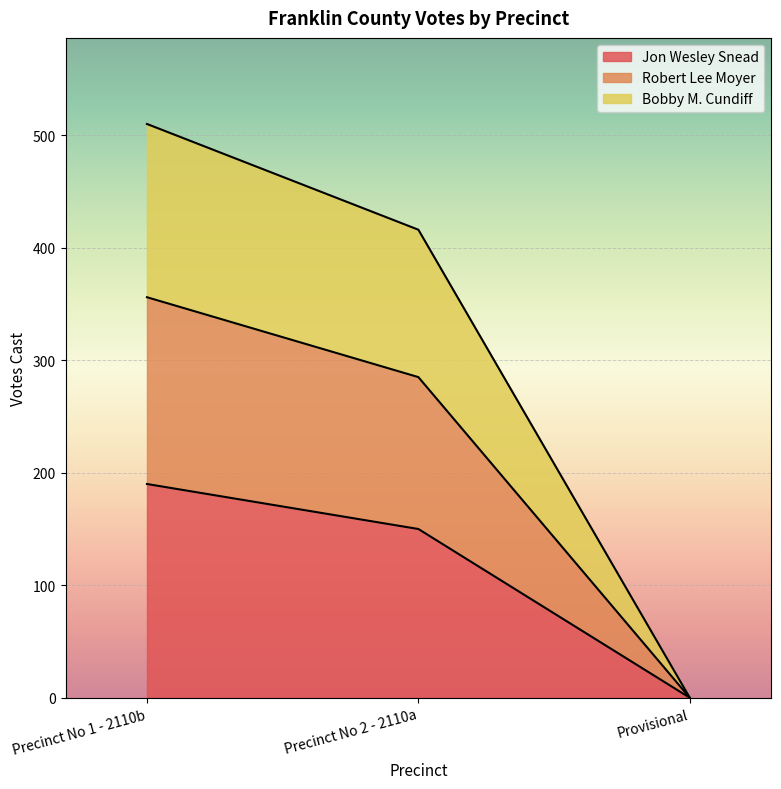

Rank the categories by Jon Wesley Snead value from highest to lowest.

Precinct No 1 - 2110b, Precinct No 2 - 2110a, Provisional